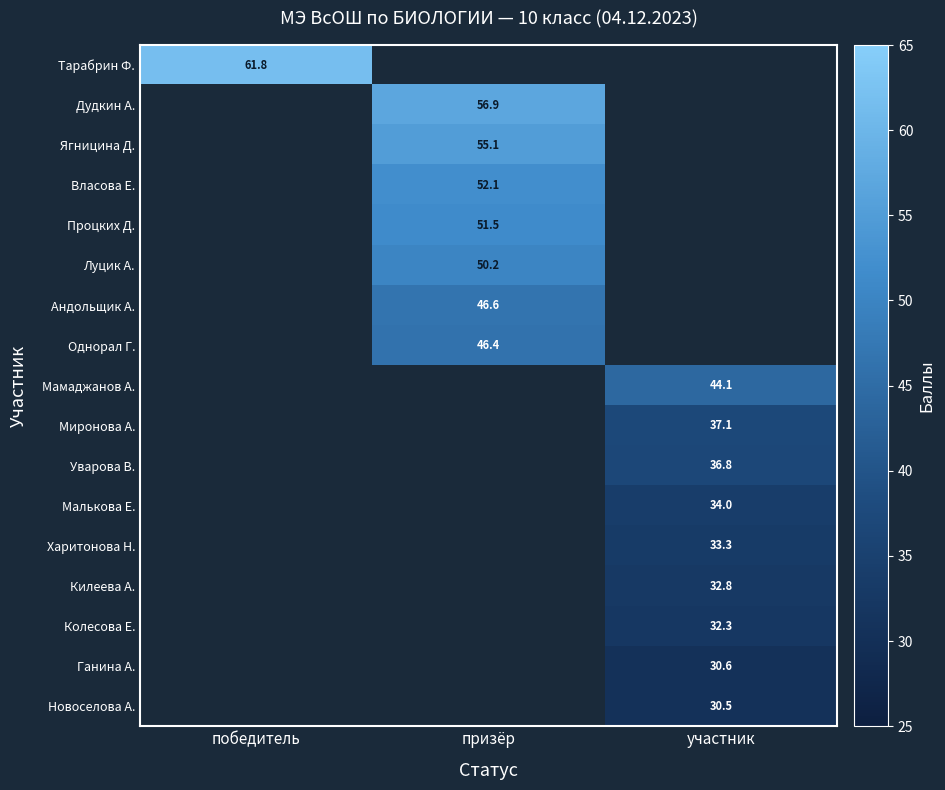

Which category has the lowest value across all series?

участник